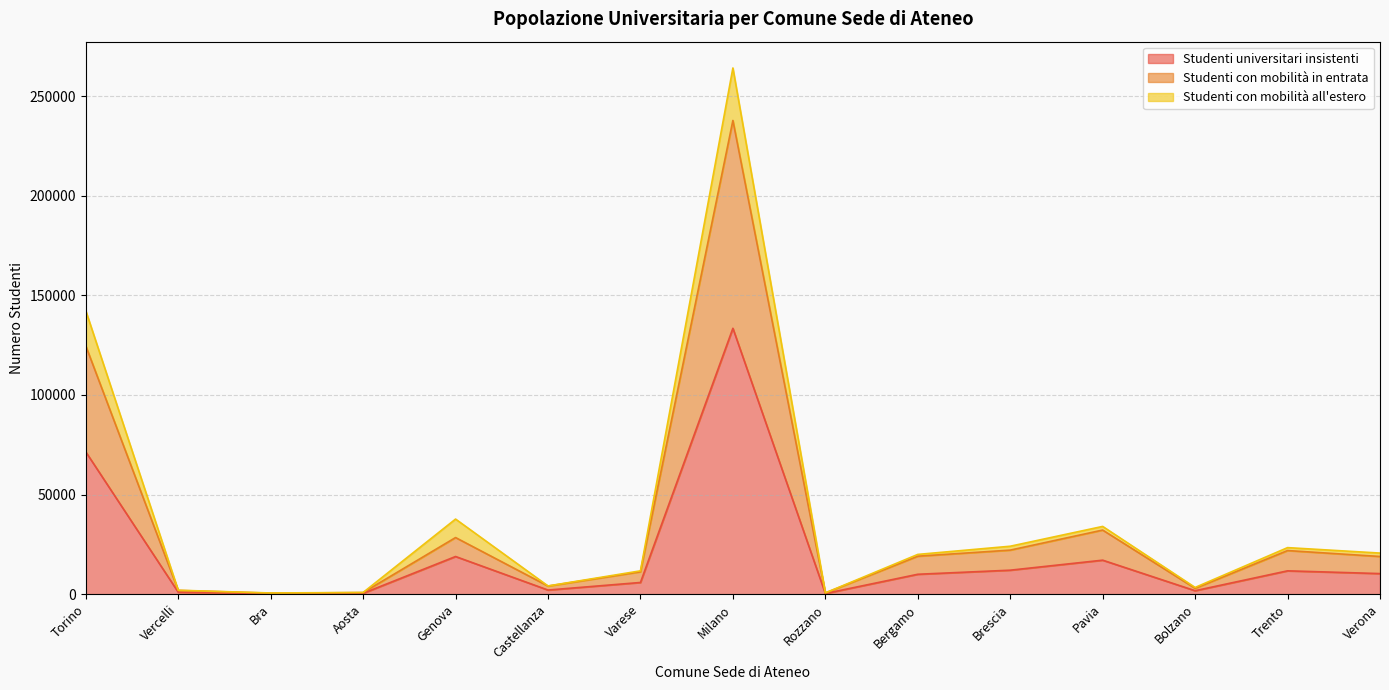

True or false: Studenti universitari insistenti and Studenti con mobilità in entrata intersect in this chart.

False